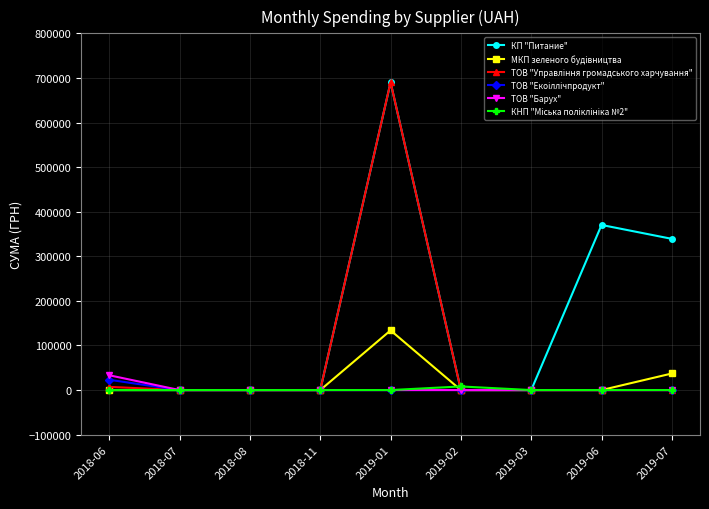

What is the difference between the highest and lowest values at 2019-06?

370275.4